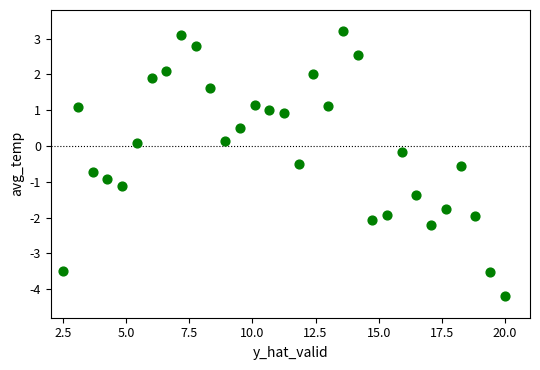

What is the range of X values (max minus min)?

17.5